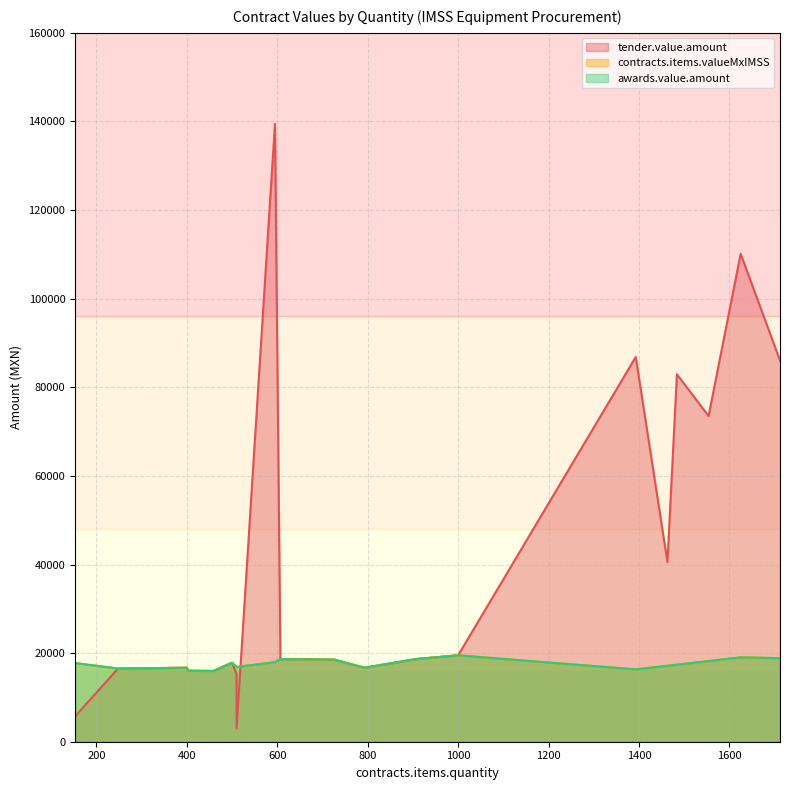

What is the average value of the tender.value.amount series?

40934.7